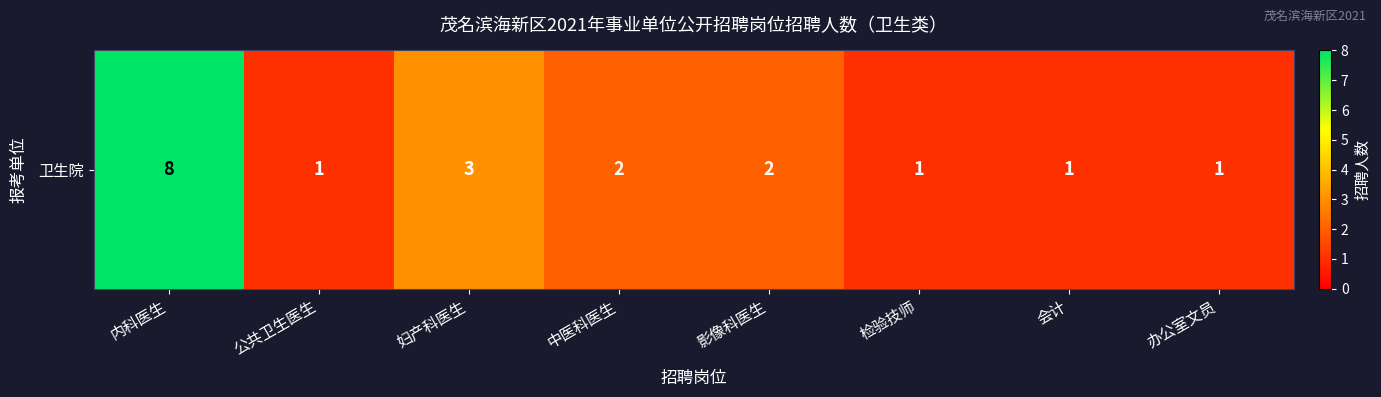

Rank the categories by value from highest to lowest.

内科医生, 妇产科医生, 中医科医生, 影像科医生, 公共卫生医生, 检验技师, 会计, 办公室文员